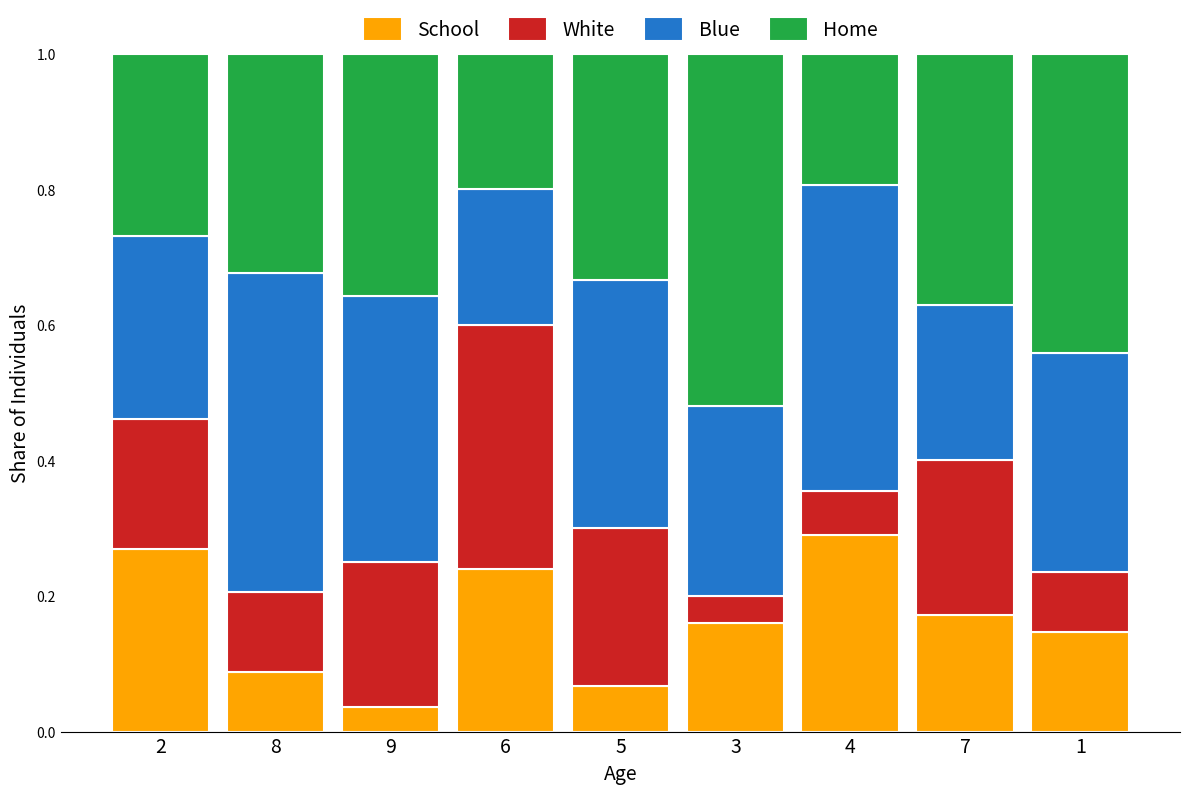

Which category has the highest value in the School series?

4